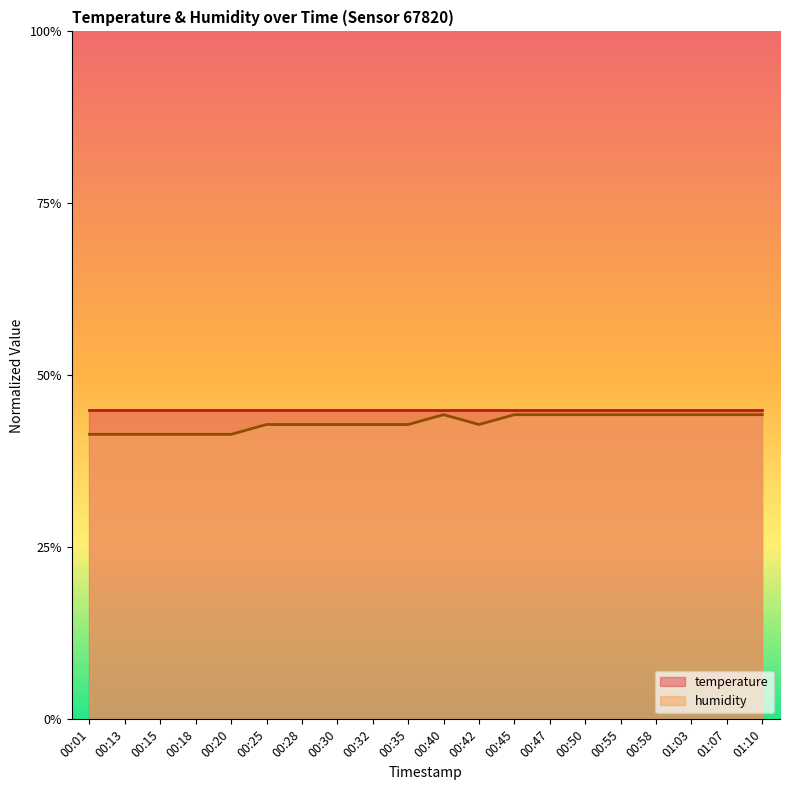

True or false: the data shows 0.4 at 00:45.

True